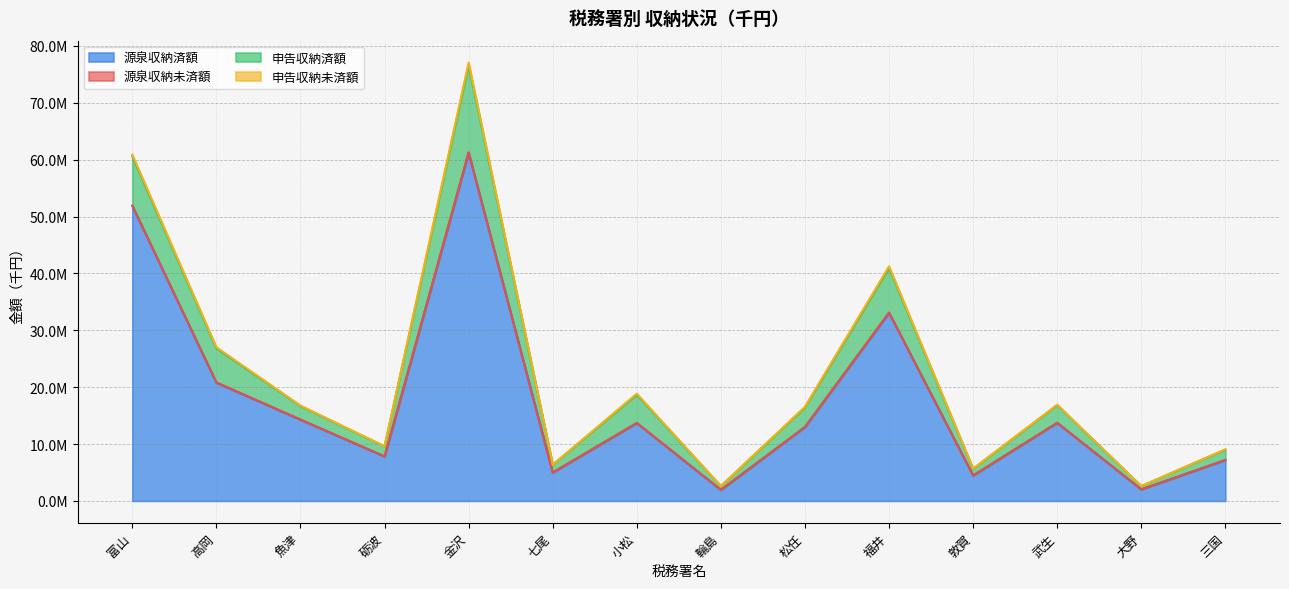

How many categories are shown in the chart?

14